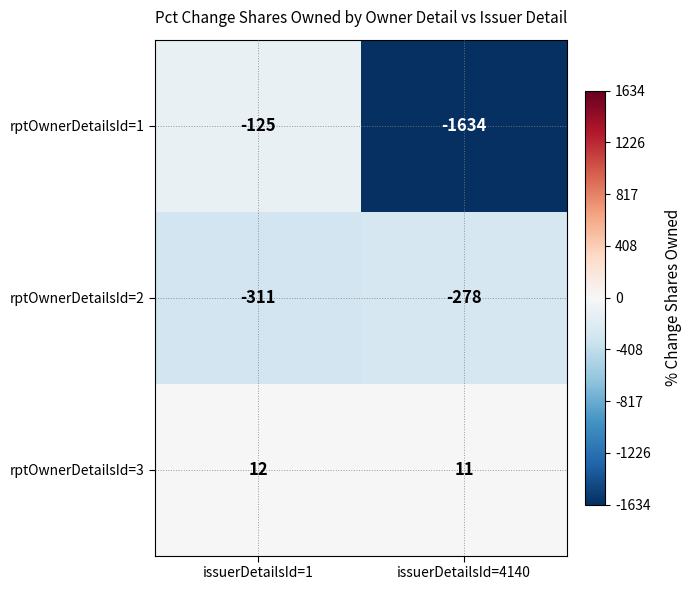

Count the number of data series in this chart.

3